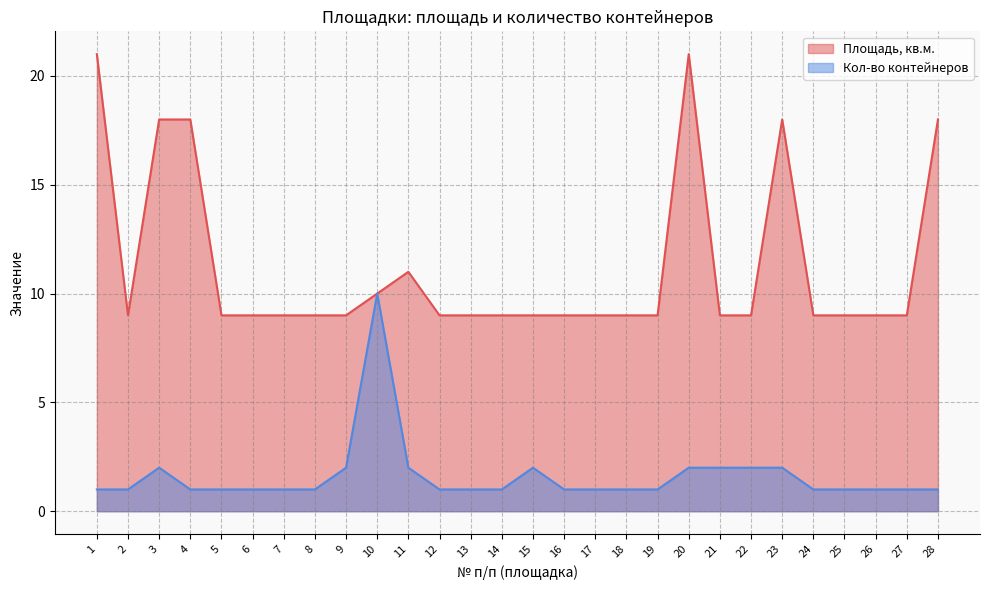

Rank the series at 9 from lowest to highest value.

Кол-во контейнеров, Площадь, кв.м.